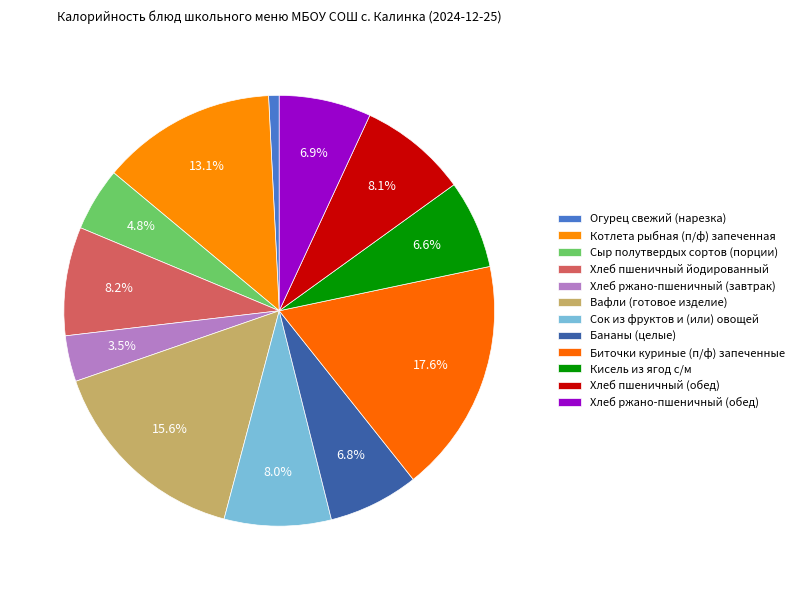

Is Хлеб ржано-пшеничный (обед) the majority of the pie?

No